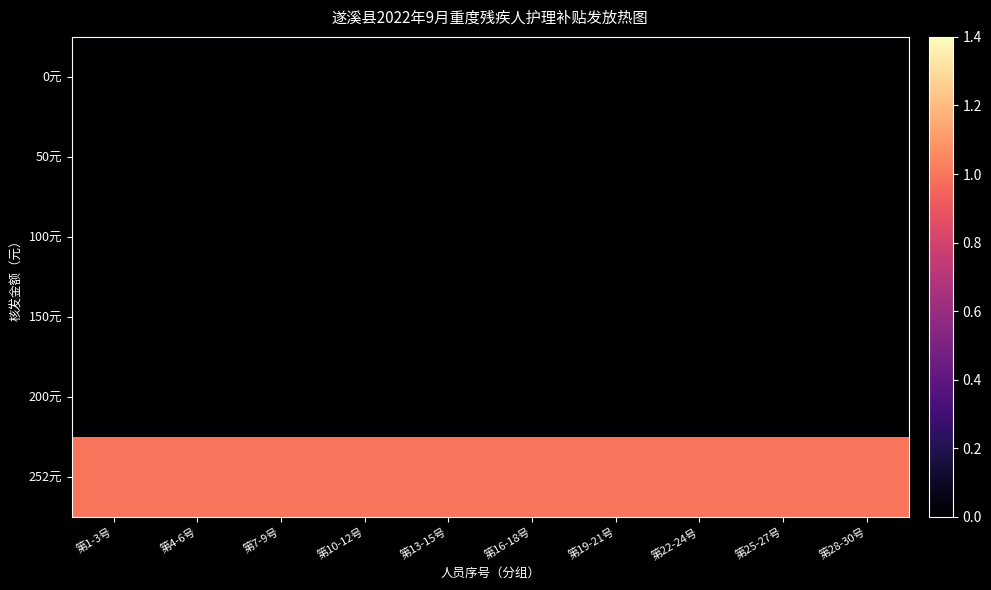

Reading left to right, list all the values displayed in this chart.

0元: 第1-3号=0	第4-6号=0	第7-9号=0	第10-12号=0	第13-15号=0	第16-18号=0	第19-21号=0	第22-24号=0	第25-27号=0	第28-30号=0
50元: 第1-3号=0	第4-6号=0	第7-9号=0	第10-12号=0	第13-15号=0	第16-18号=0	第19-21号=0	第22-24号=0	第25-27号=0	第28-30号=0
100元: 第1-3号=0	第4-6号=0	第7-9号=0	第10-12号=0	第13-15号=0	第16-18号=0	第19-21号=0	第22-24号=0	第25-27号=0	第28-30号=0
150元: 第1-3号=0	第4-6号=0	第7-9号=0	第10-12号=0	第13-15号=0	第16-18号=0	第19-21号=0	第22-24号=0	第25-27号=0	第28-30号=0
200元: 第1-3号=0	第4-6号=0	第7-9号=0	第10-12号=0	第13-15号=0	第16-18号=0	第19-21号=0	第22-24号=0	第25-27号=0	第28-30号=0
252元: 第1-3号=1	第4-6号=1	第7-9号=1	第10-12号=1	第13-15号=1	第16-18号=1	第19-21号=1	第22-24号=1	第25-27号=1	第28-30号=1